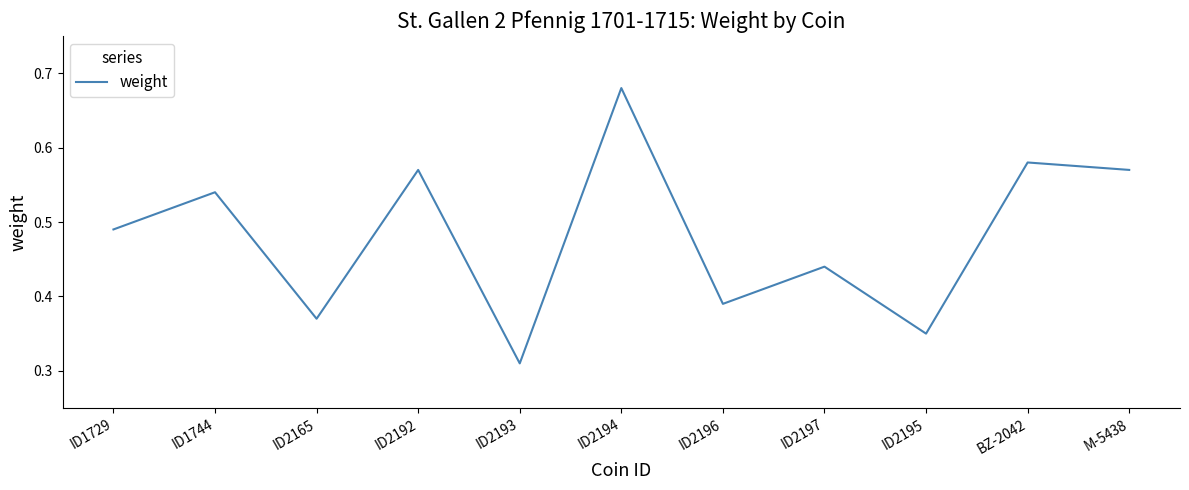

At which category does the chart reach its peak across all series?

ID2194